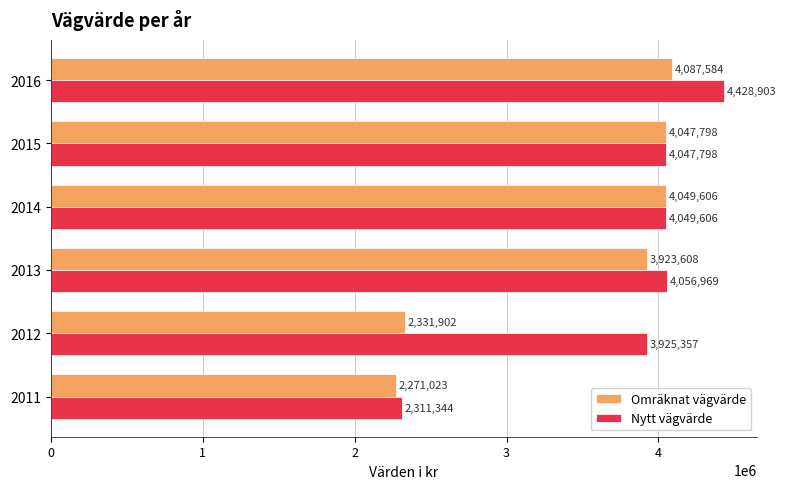

What is the spread (max minus min) of values at 2012?

1593455.0